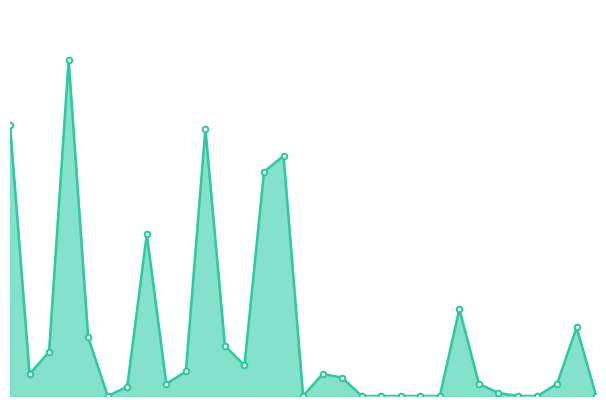

Which label corresponds to the largest value in the chart?

4